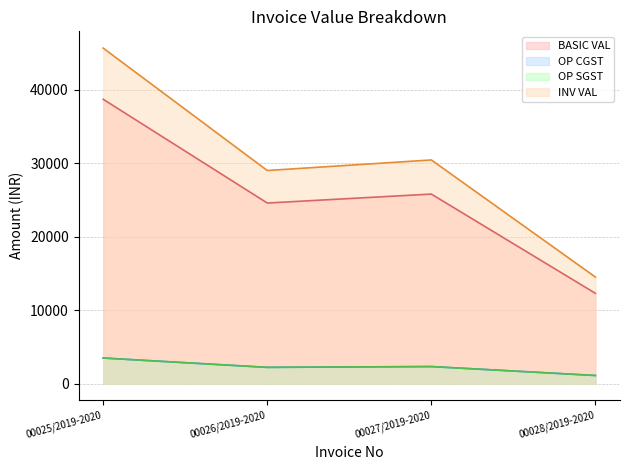

Reading left to right, list all the values displayed in this chart.

BASIC VAL: 38730.0	24600.0	25820.0	12300.0
OP CGST: 3485.7	2214.0	2323.8	1107.0
OP SGST: 3485.7	2214.0	2323.8	1107.0
INV VAL: 45701.4	29028.0	30467.6	14514.0